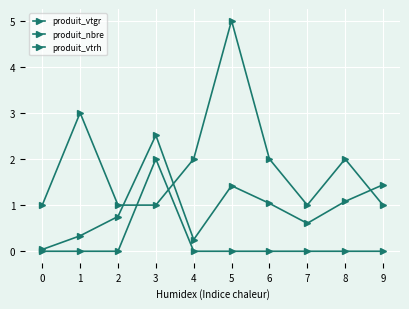

True or false: produit_nbre and produit_vtrh cross at least once.

True